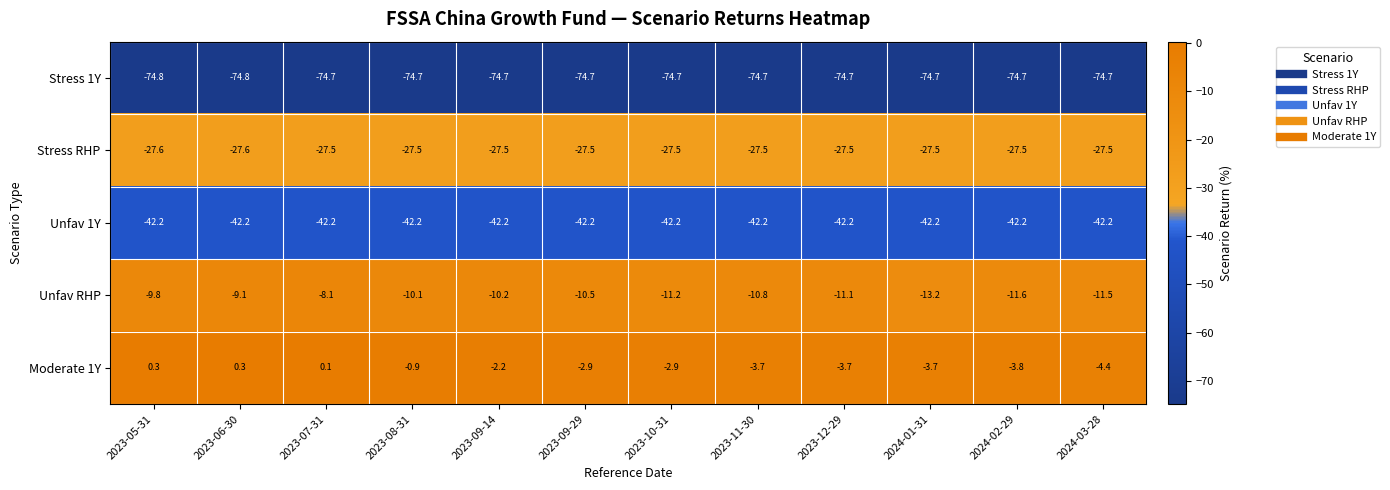

What is the total value across all series at 2023-05-31?

-154.1